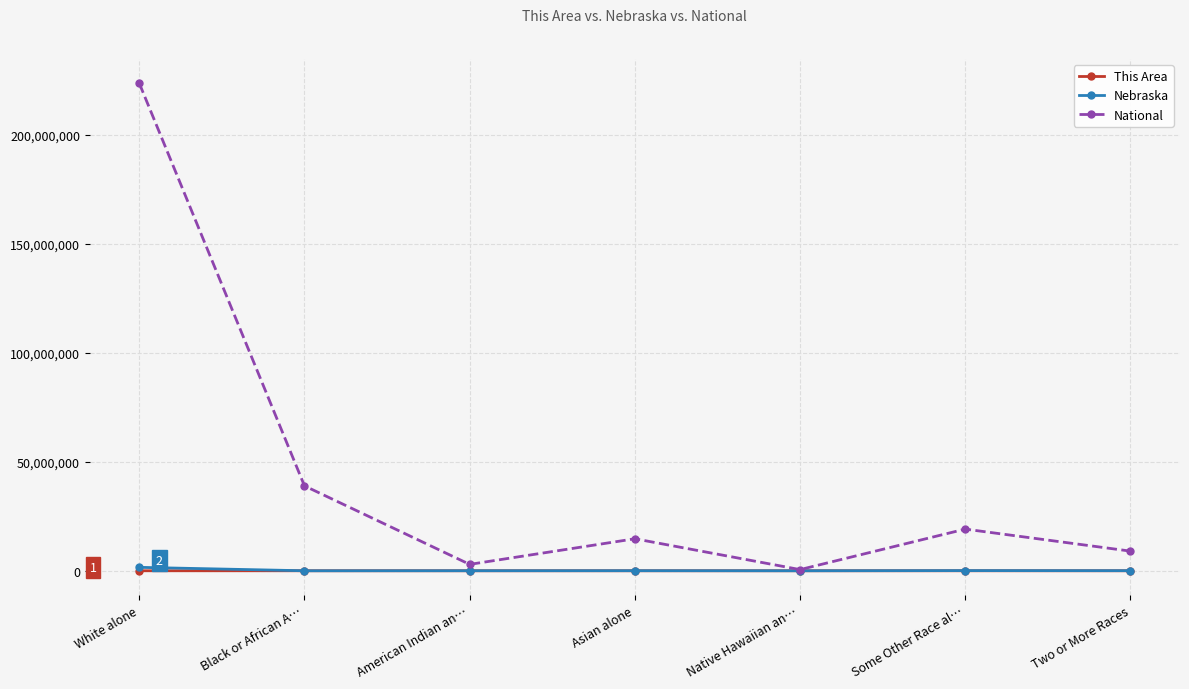

What is the label of the 1st point from the left?

White alone